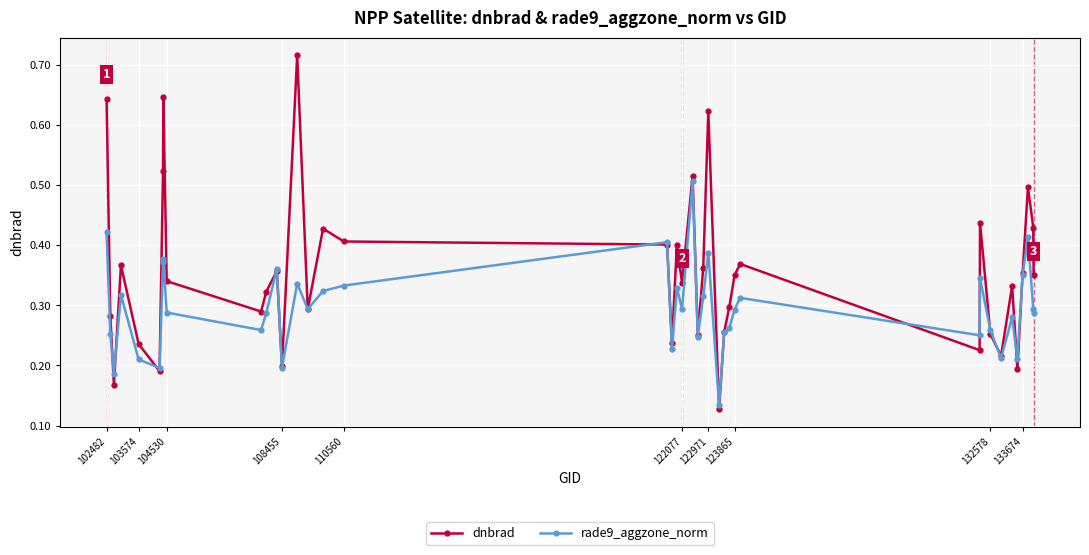

List the series in order of their peak value, highest first.

dnbrad, rade9_aggzone_norm